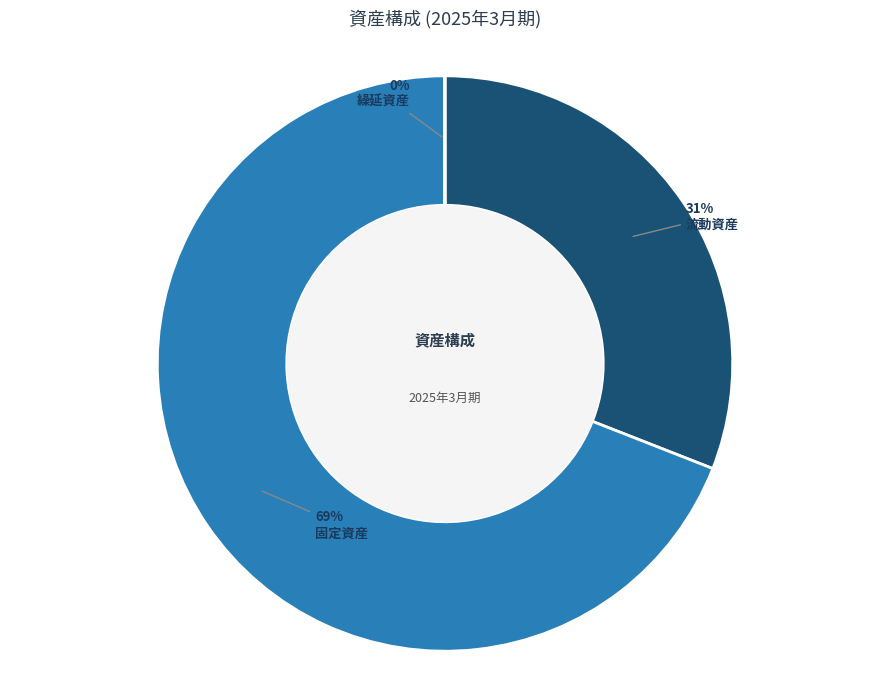

To the nearest percent, what is the average slice percentage?

33%